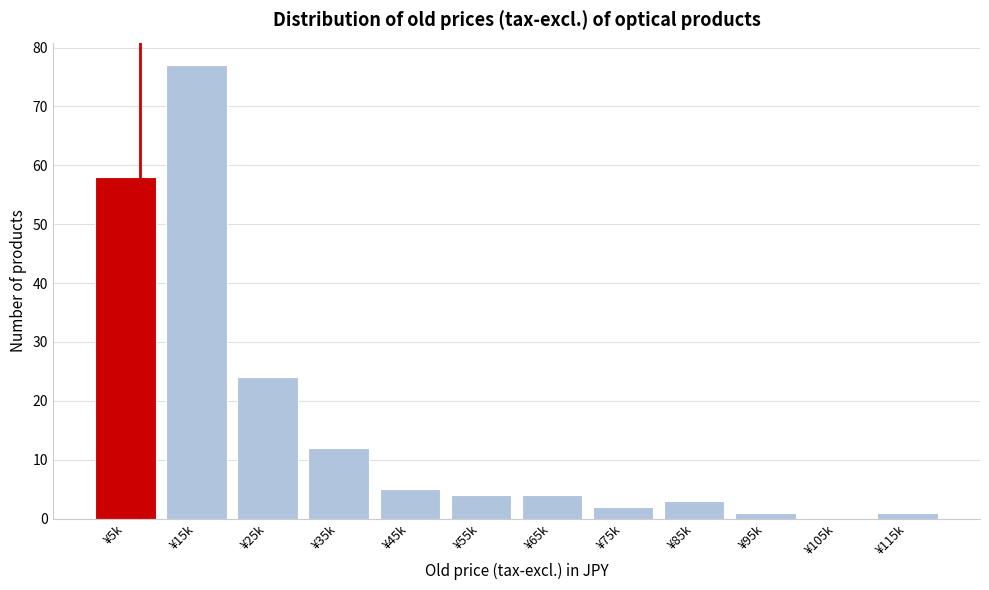

Reading left to right, list all the values displayed in this chart.

¥5k=58	¥15k=77	¥25k=24	¥35k=12	¥45k=5	¥55k=4	¥65k=4	¥75k=2	¥85k=3	¥95k=1	¥105k=0	¥115k=1